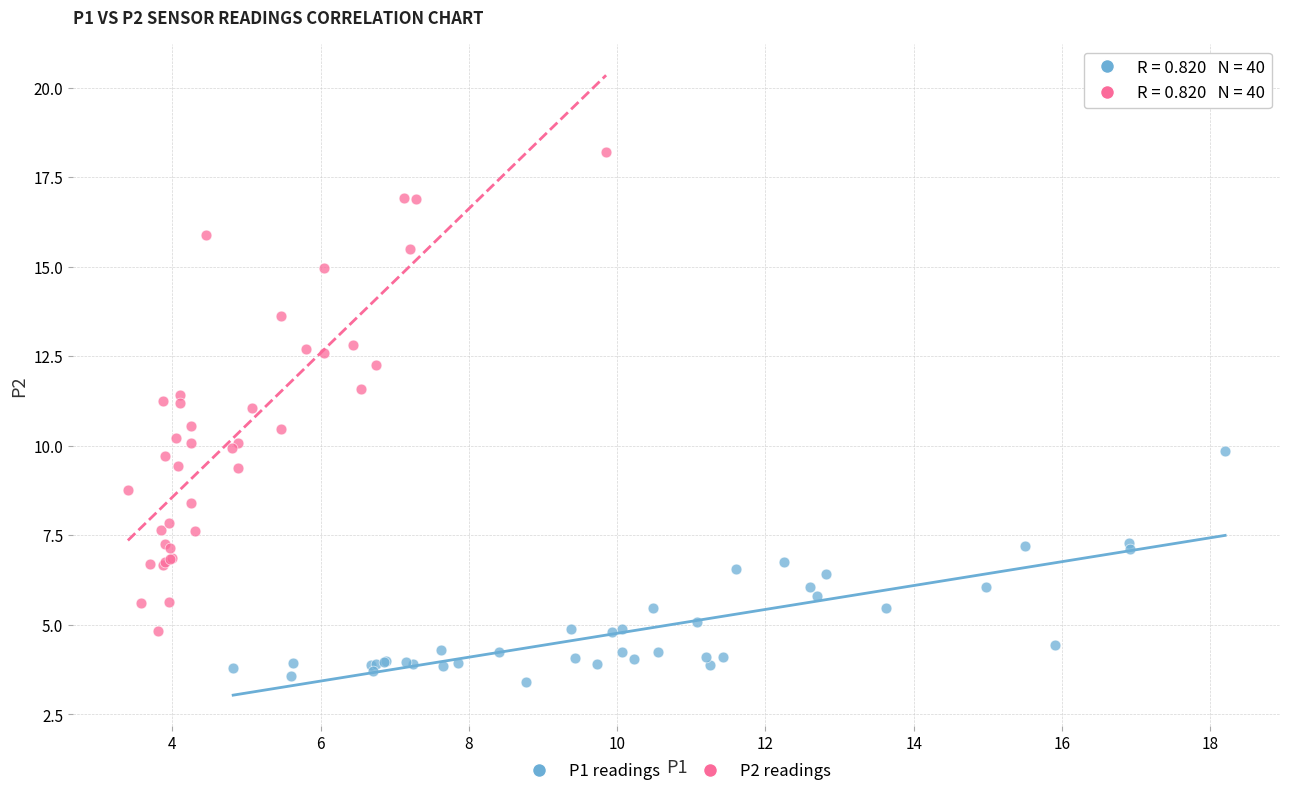

Which series contains the highest Y value?

P2 readings